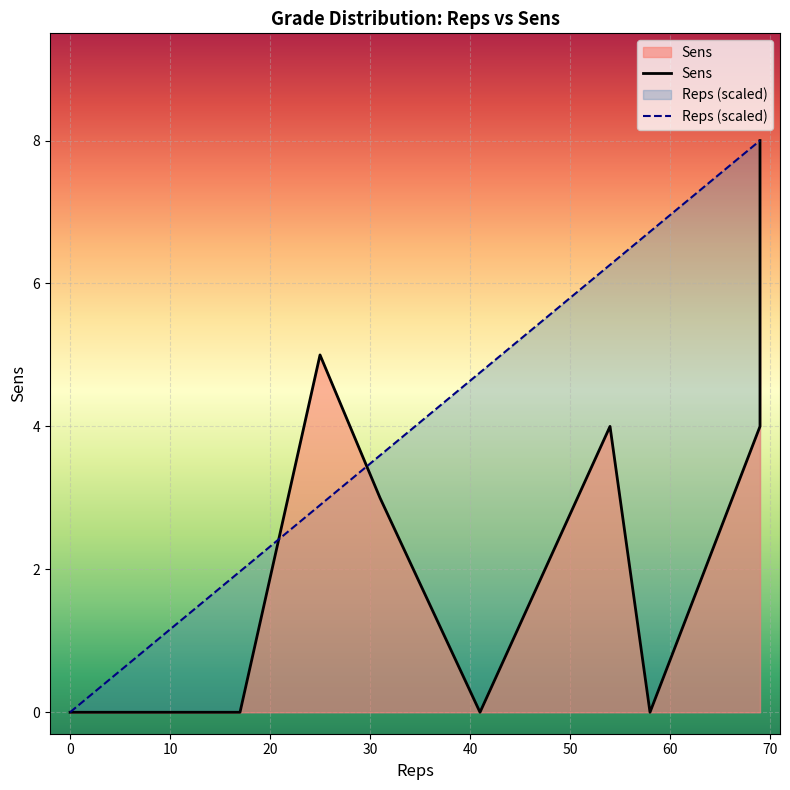

What is the sum of all Sens values?

24.0